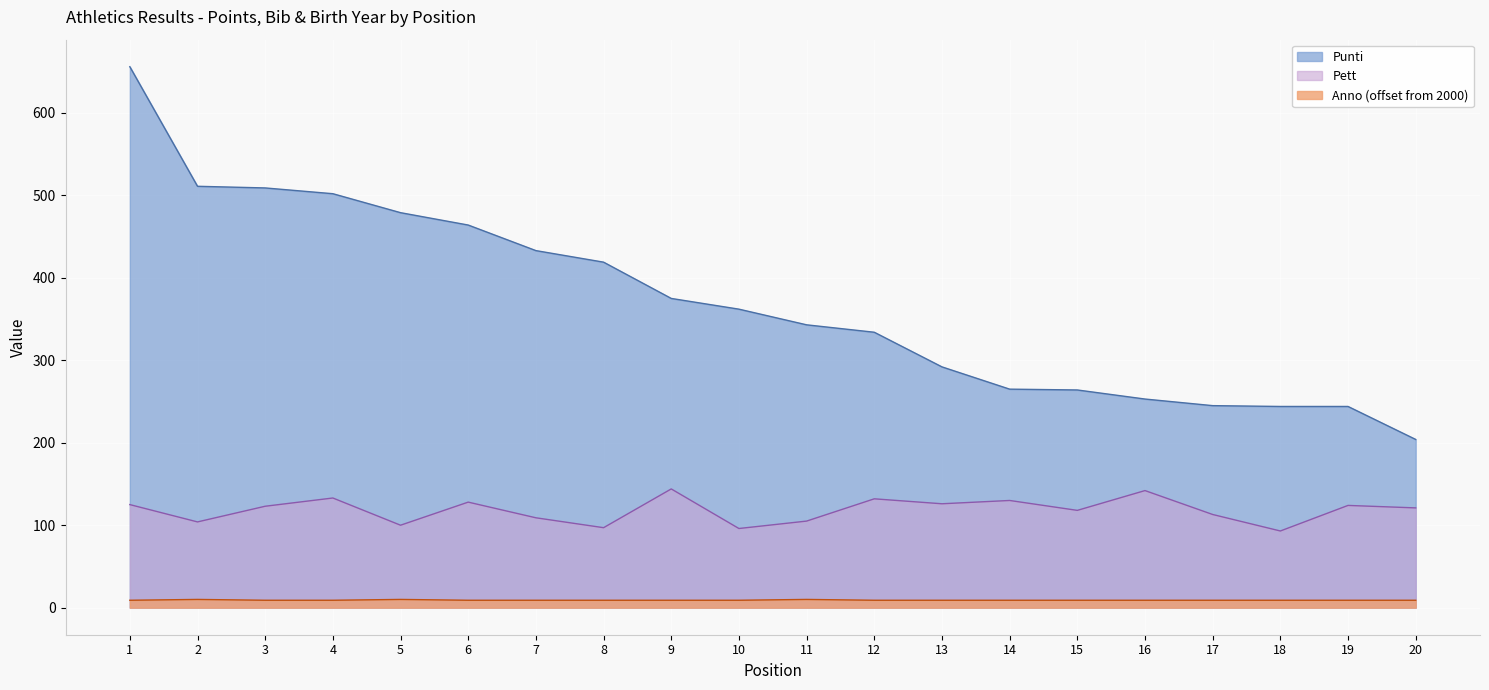

Which label corresponds to the largest value in the chart?

1